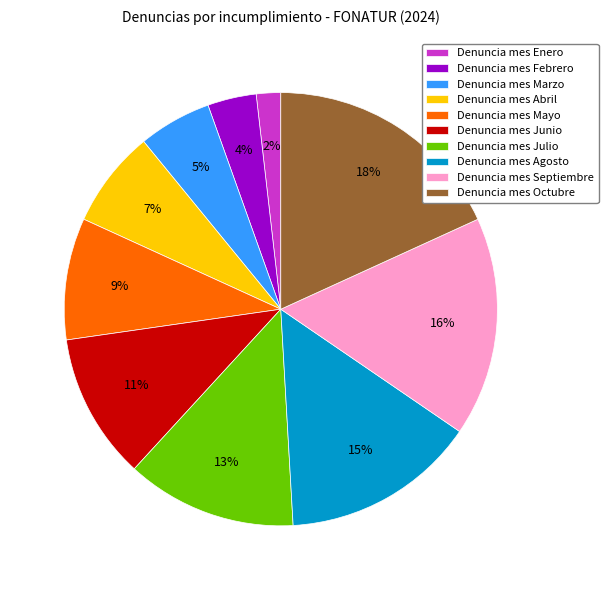

Is there any slice that represents more than half of the pie?

No